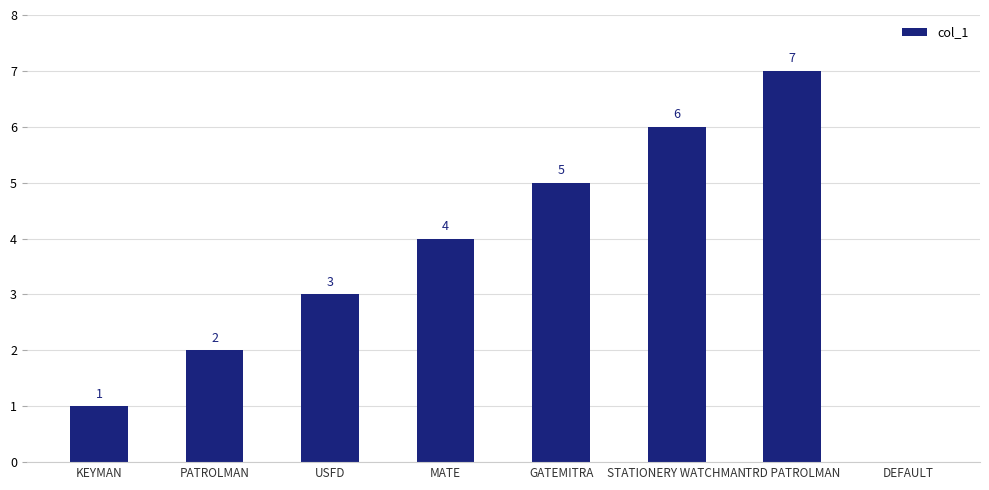

Count the number of categories in the chart.

8